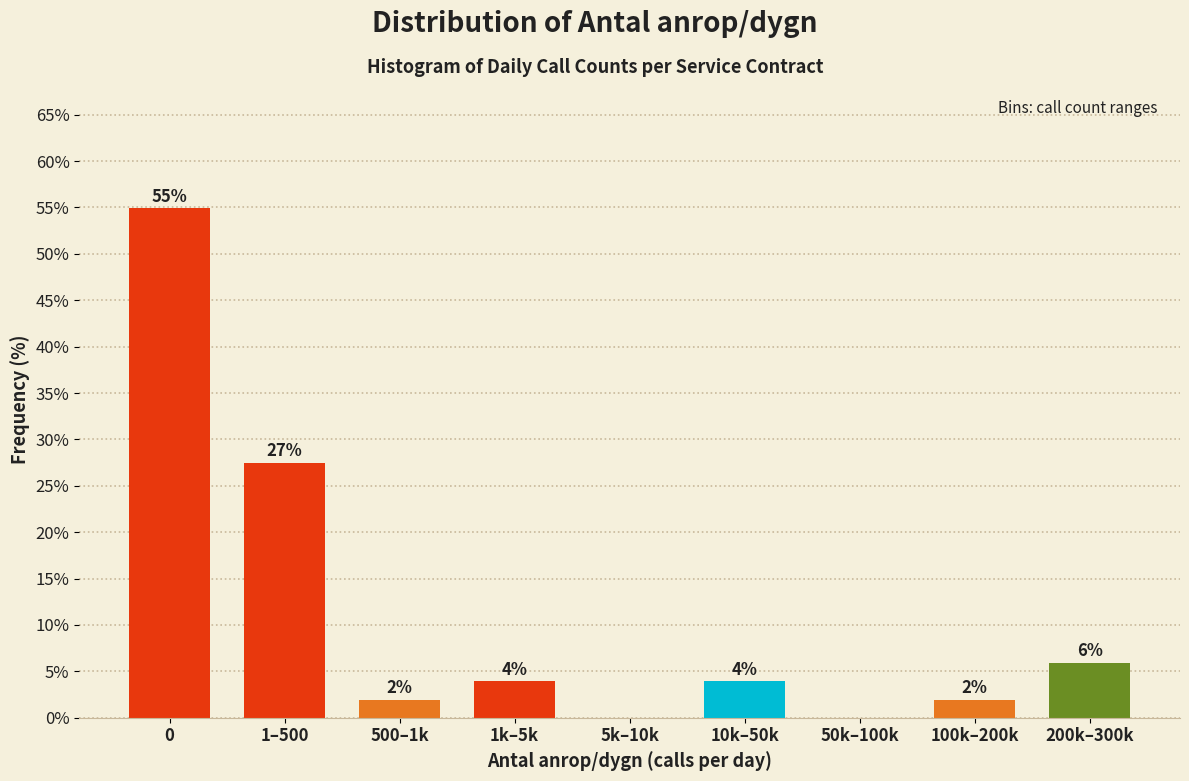

Are the bars horizontal?

No